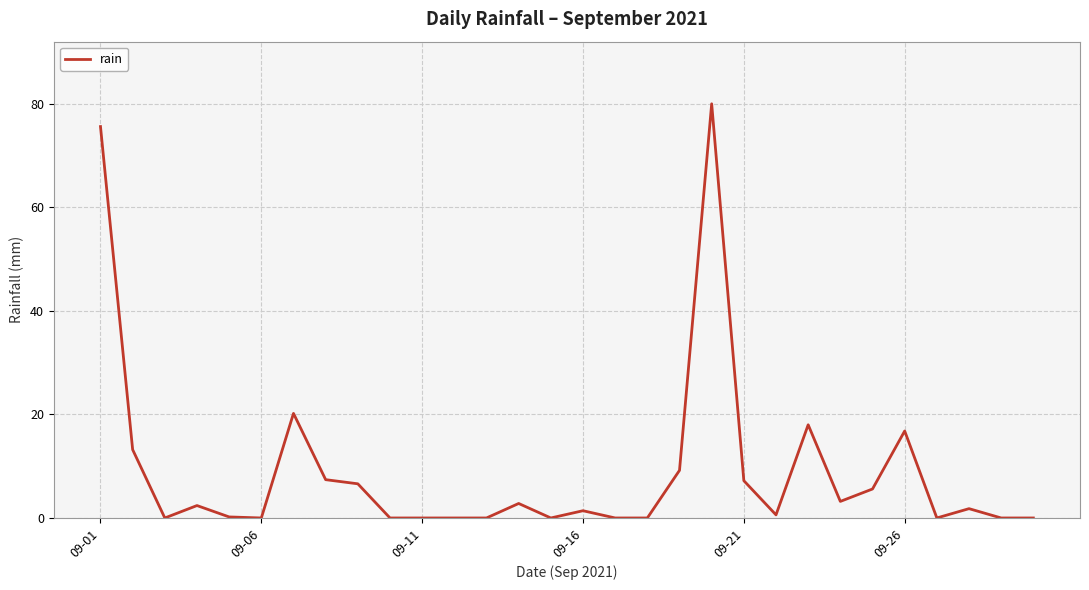

What is the difference between the maximum and minimum values?

80.0